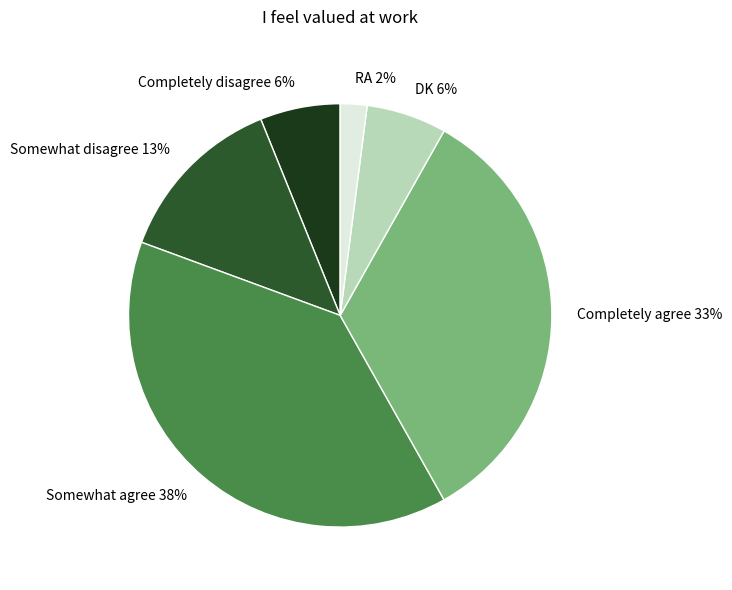

How many slices are in this pie chart?

6